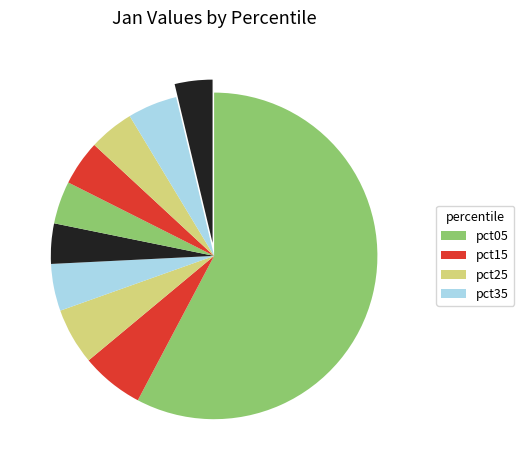

Count the number of slices in the pie.

10